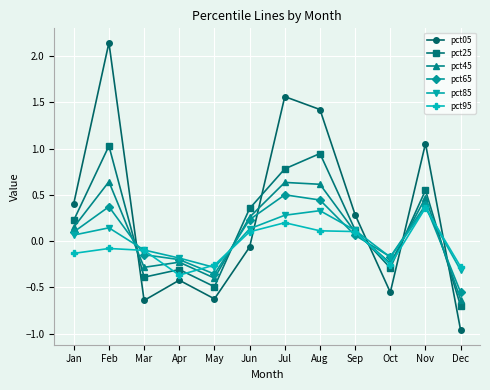

Which category has the lowest value in the pct85 series?

Dec